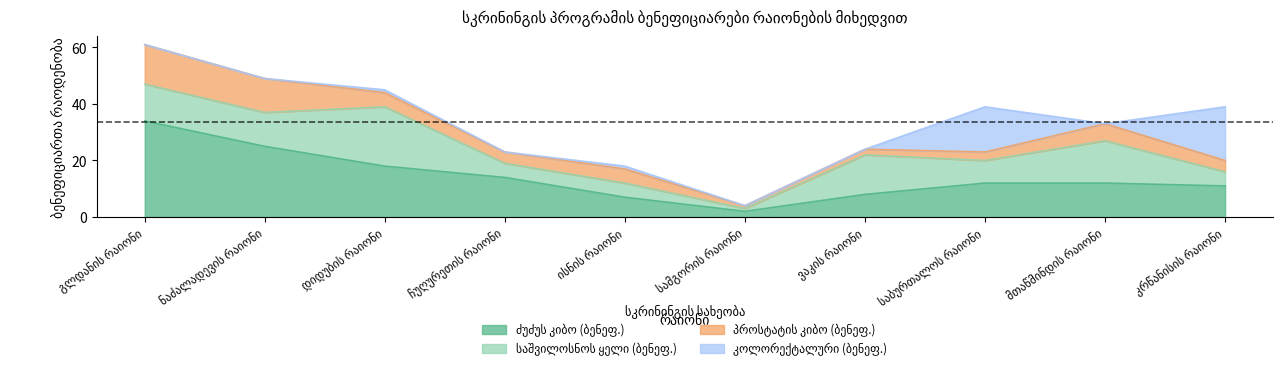

What is the sum of the საშვილოსნოს ყელი (ბენეფ.) values at საბურთალოს რაიონი and კრწანისის რაიონი?

13